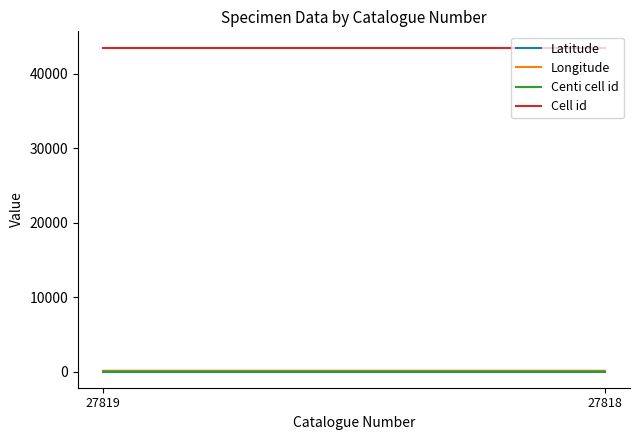

At which label does Centi cell id reach its peak?

27819